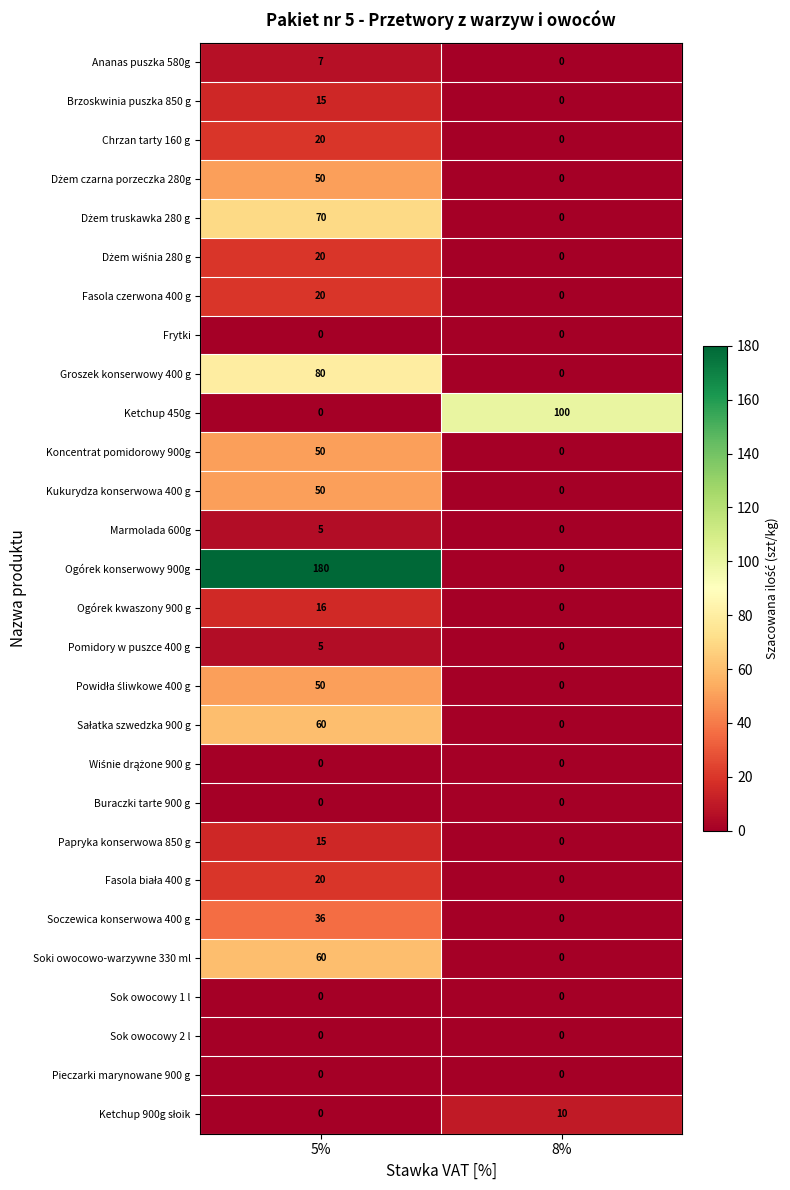

The value of Soczewica konserwowa 400 g at 8% is 0. True or false?

True